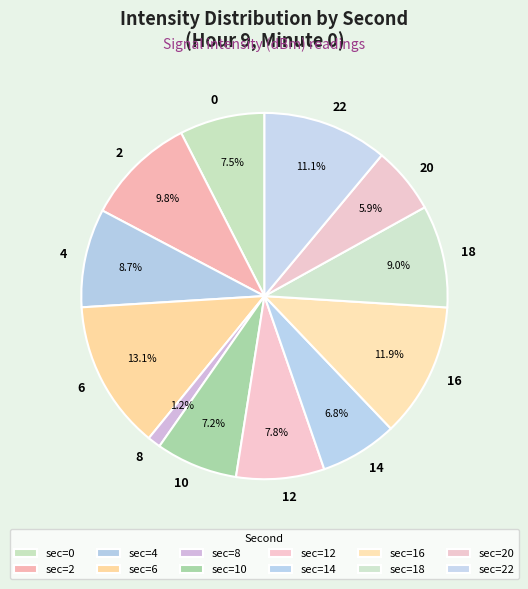

To the nearest percent, what percentage of the pie is 8?

1%